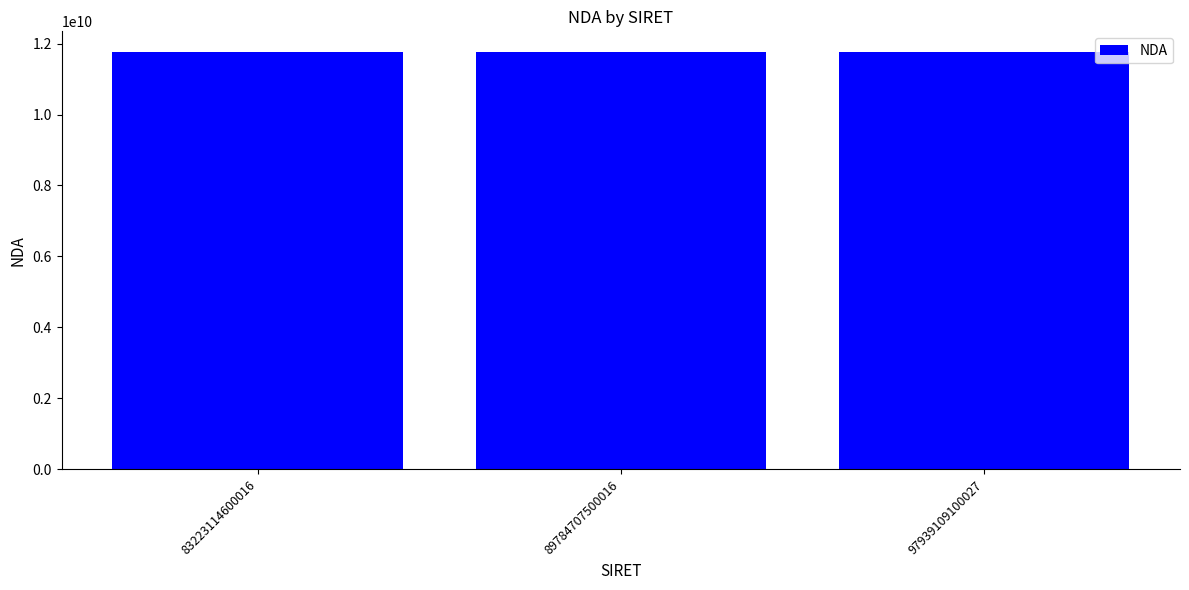

What is the minimum value shown in the chart?

11755697575